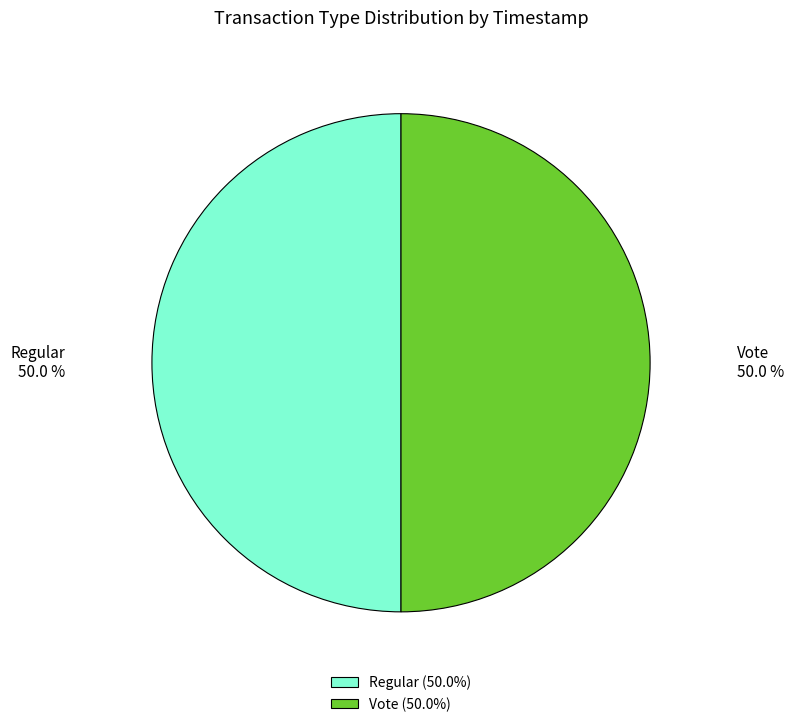

Approximately how many times larger is the value at Regular compared to Vote?

1.0